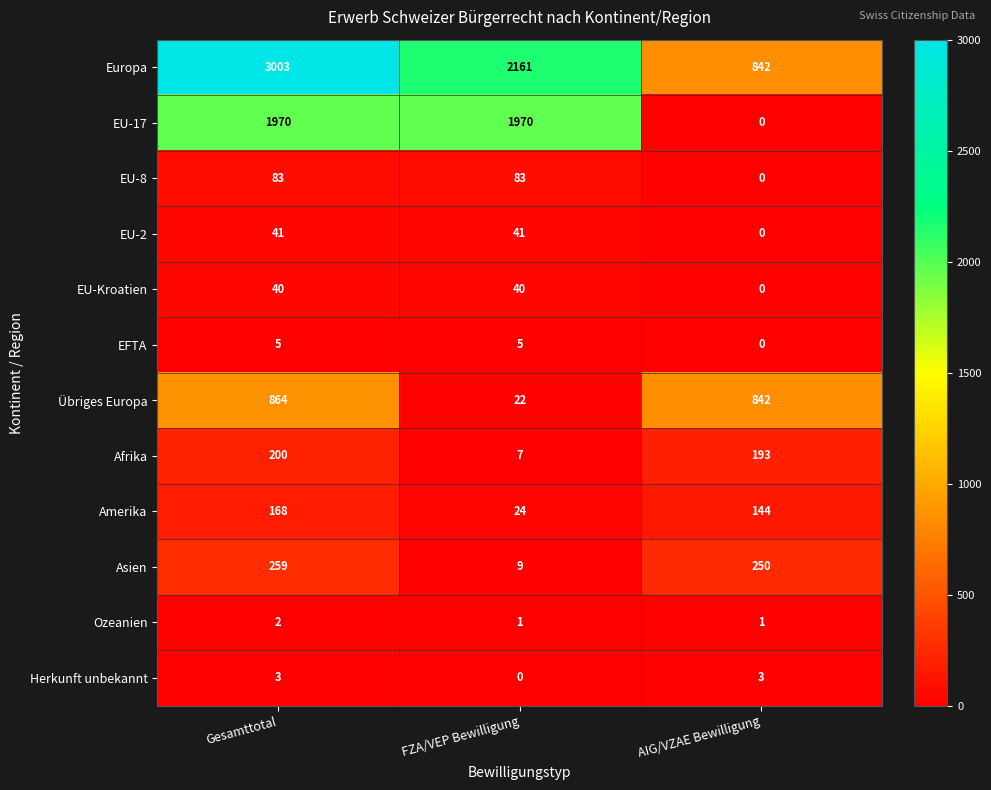

At how many categories does at least one series exceed 498?

3